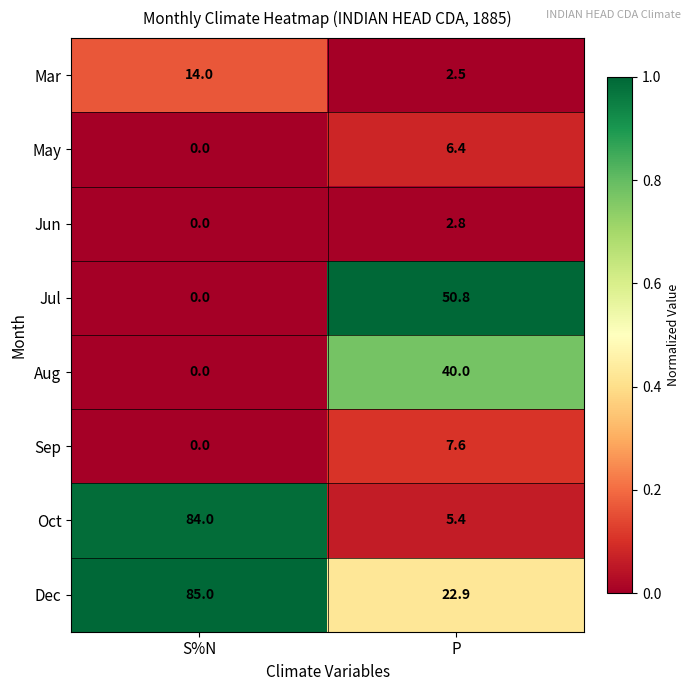

Where is May nearest to the value 3?

S%N